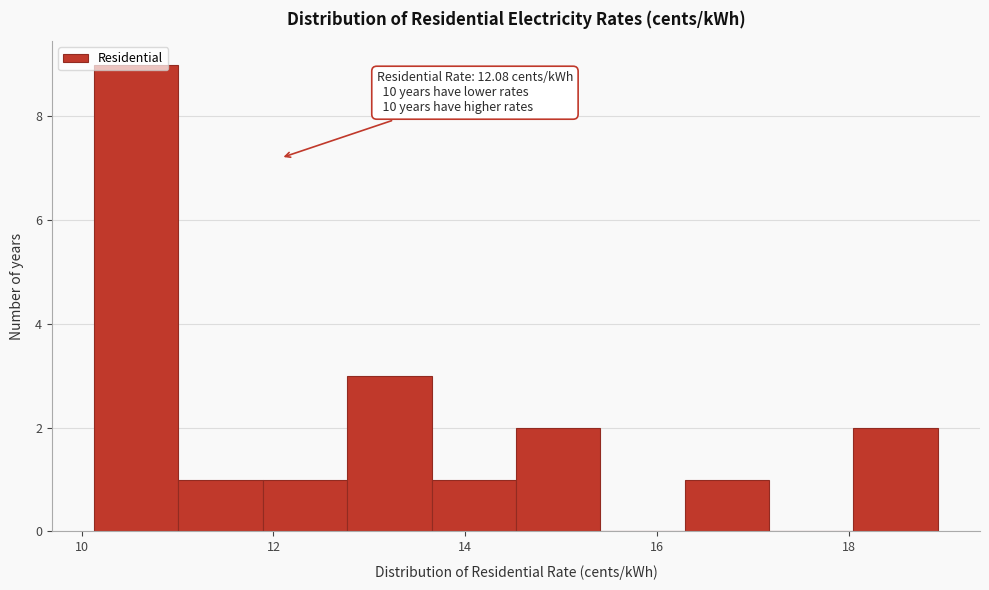

Which range on the x-axis has the tallest bar?

10.2 to 11.0